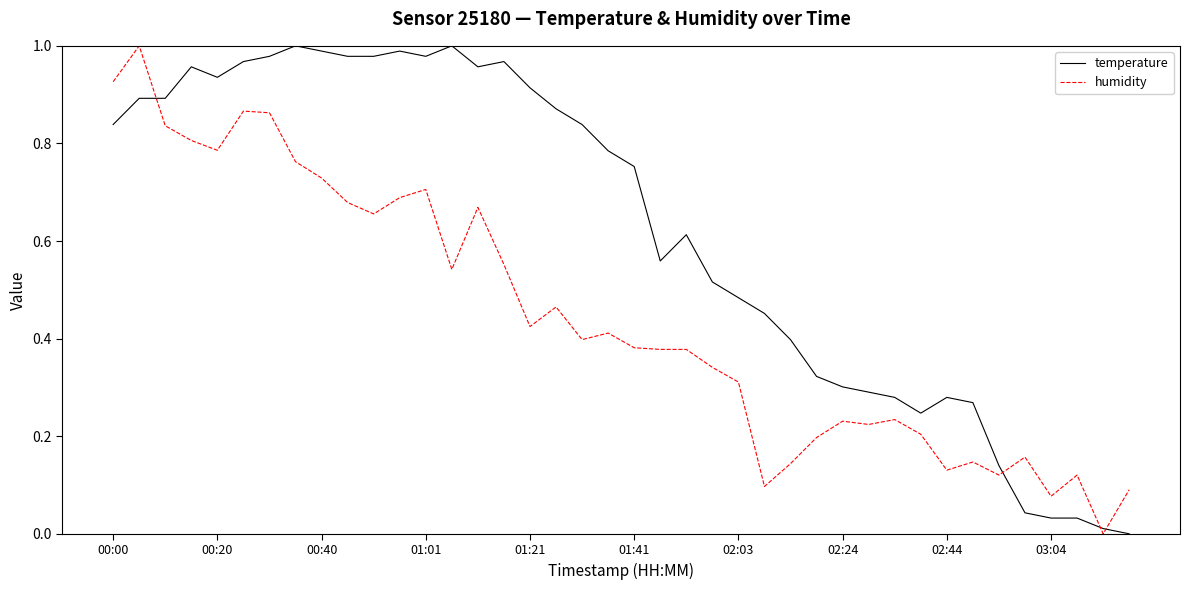

True or false: temperature and humidity intersect in this chart.

True